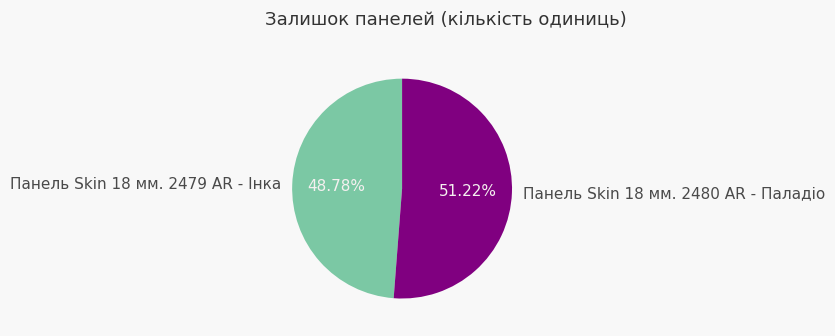

Between Панель Skin 18 мм. 2479 AR - Інка and Панель Skin 18 мм. 2480 AR - Паладіо, which is larger?

Панель Skin 18 мм. 2480 AR - Паладіо